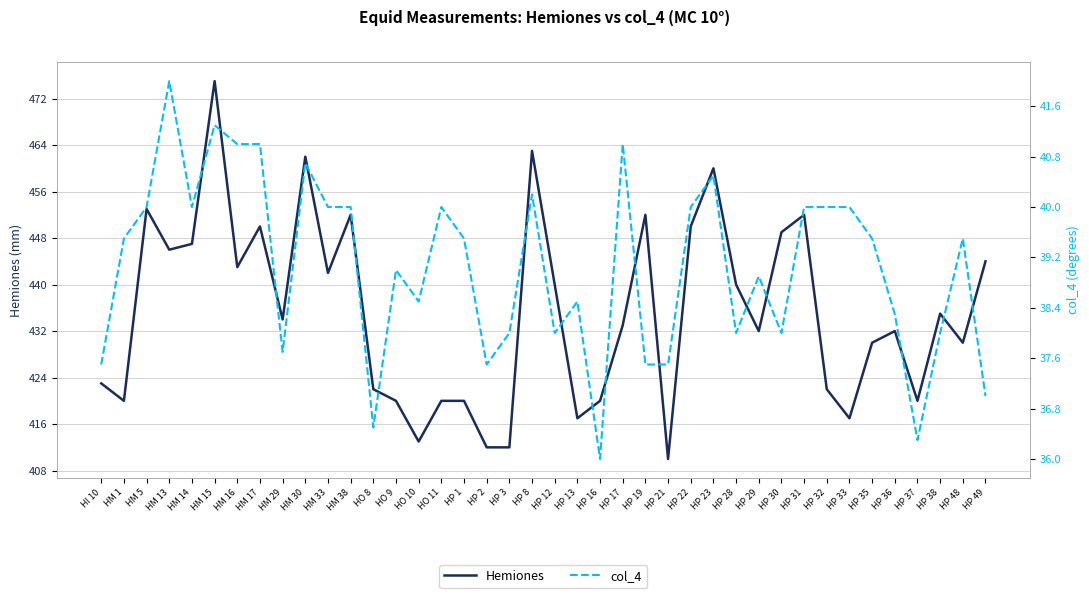

How many values in the Hemiones series exceed 434?

19